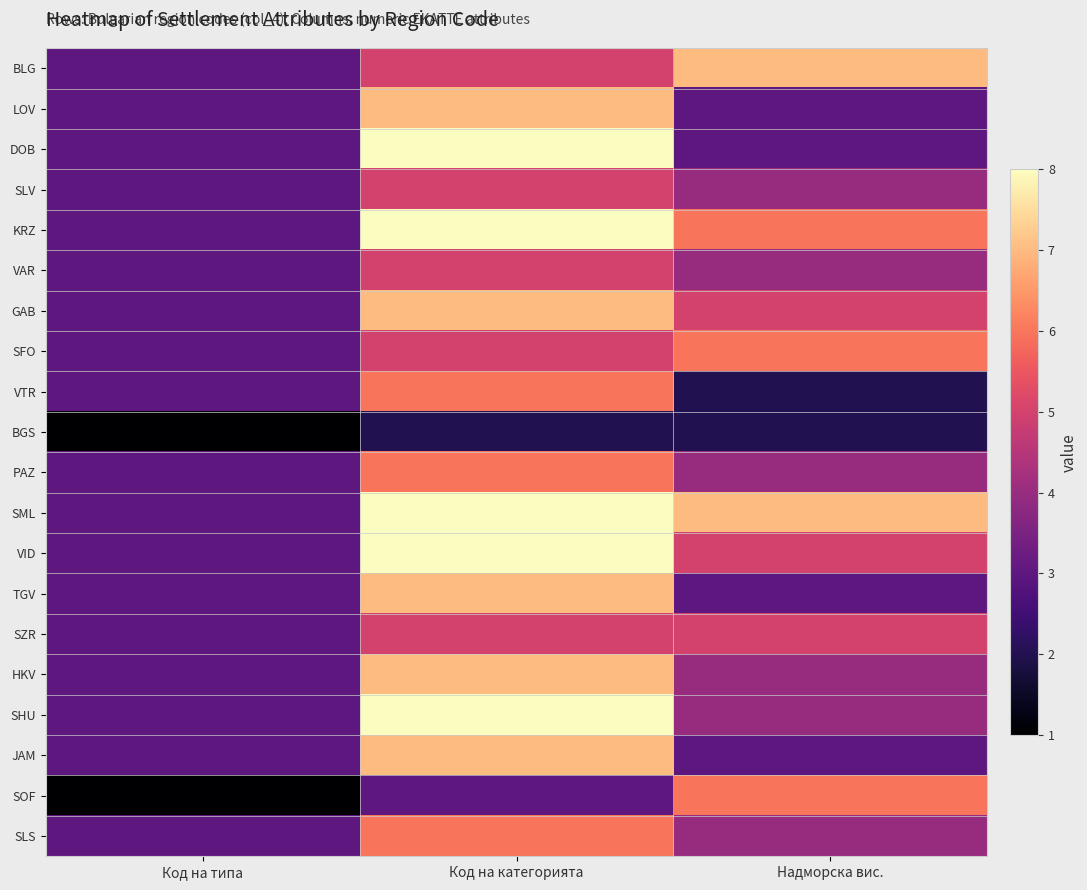

Count the number of categories in the chart.

3